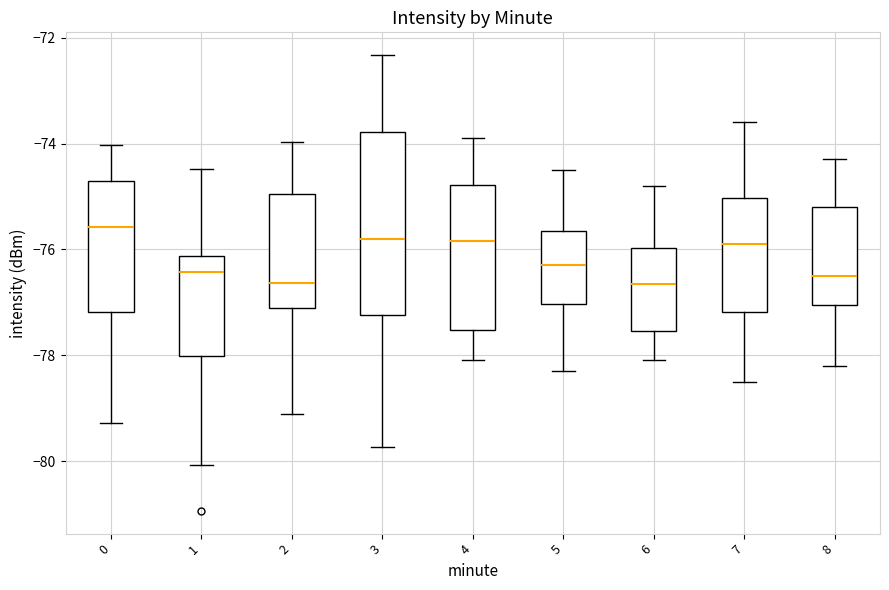

Reading left to right, transcribe this box plot: for each box, give where its median line is, the range the box spans, and where its two whiskers end, as read against the y-axis. The values are not printed on the chart, so give them approximately, as read against the axis.

0: median -75.6, box -77.2 to -74.8, whiskers -79.2 to -74.0
1: median -76.4, box -78.0 to -76.2, whiskers -80.0 to -74.4
2: median -76.6, box -77.2 to -75.0, whiskers -79.2 to -74.0
3: median -75.8, box -77.2 to -73.8, whiskers -79.8 to -72.4
4: median -75.8, box -77.6 to -74.8, whiskers -78.0 to -73.8
5: median -76.2, box -77.0 to -75.6, whiskers -78.2 to -74.4
6: median -76.6, box -77.6 to -76.0, whiskers -78.0 to -74.8
7: median -75.8, box -77.2 to -75.0, whiskers -78.4 to -73.6
8: median -76.4, box -77.0 to -75.2, whiskers -78.2 to -74.2